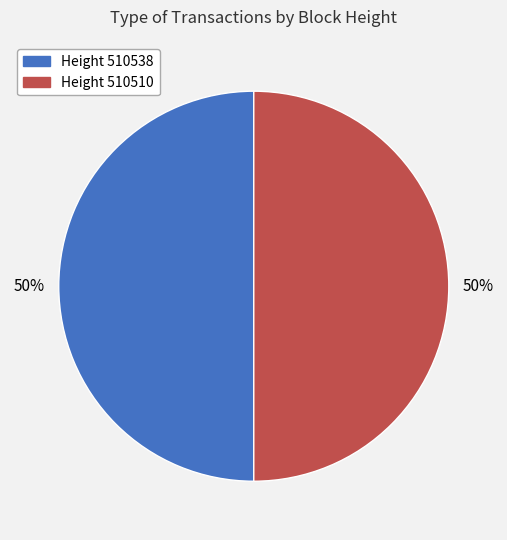

To the nearest percent, what is the average slice percentage?

50%